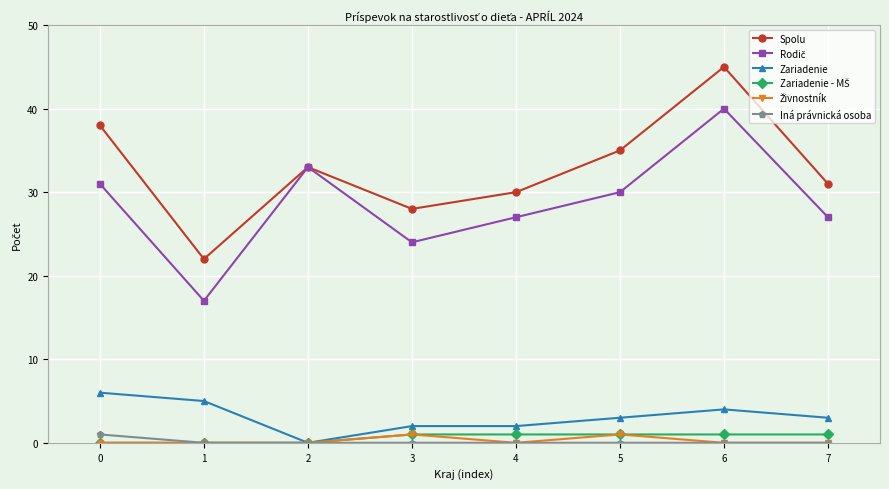

Does the chart display data point markers on the line(s)?

Yes